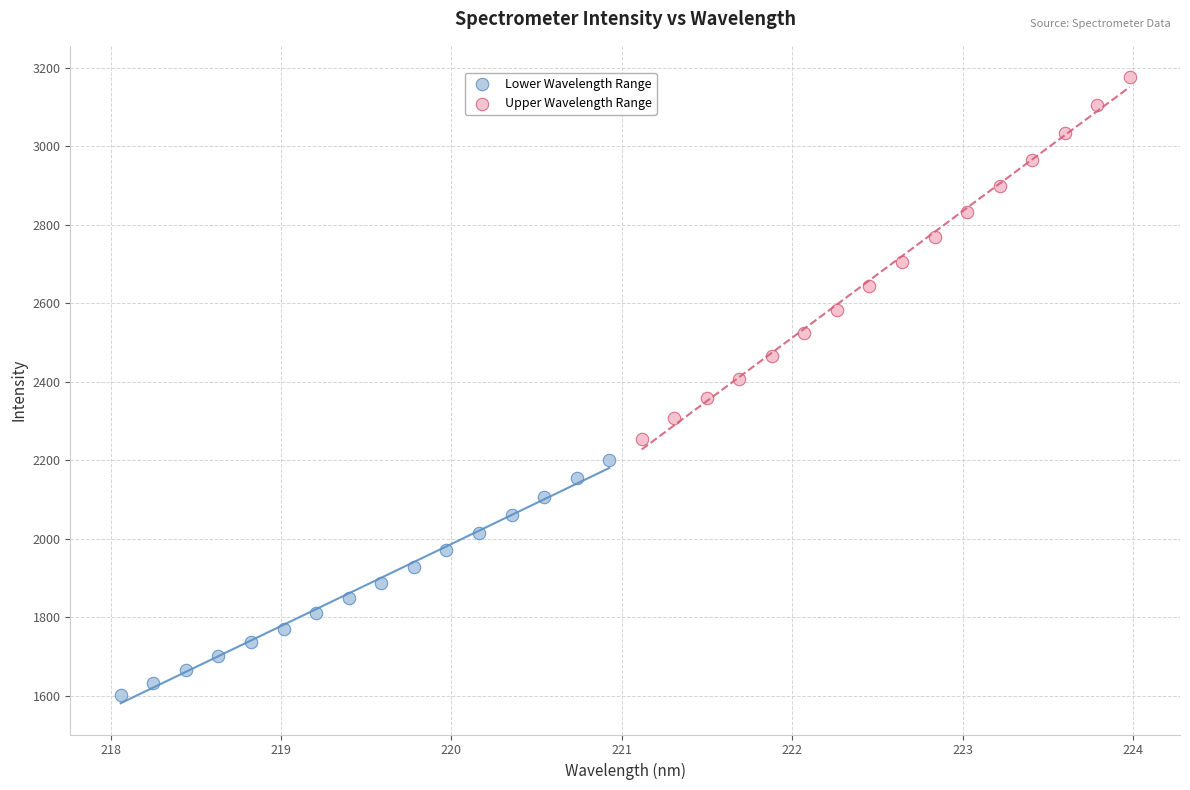

Which series has the widest spread of Y values?

Upper Wavelength Range